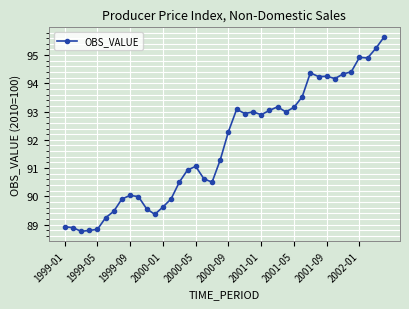

What is the sum of all values?

3672.7